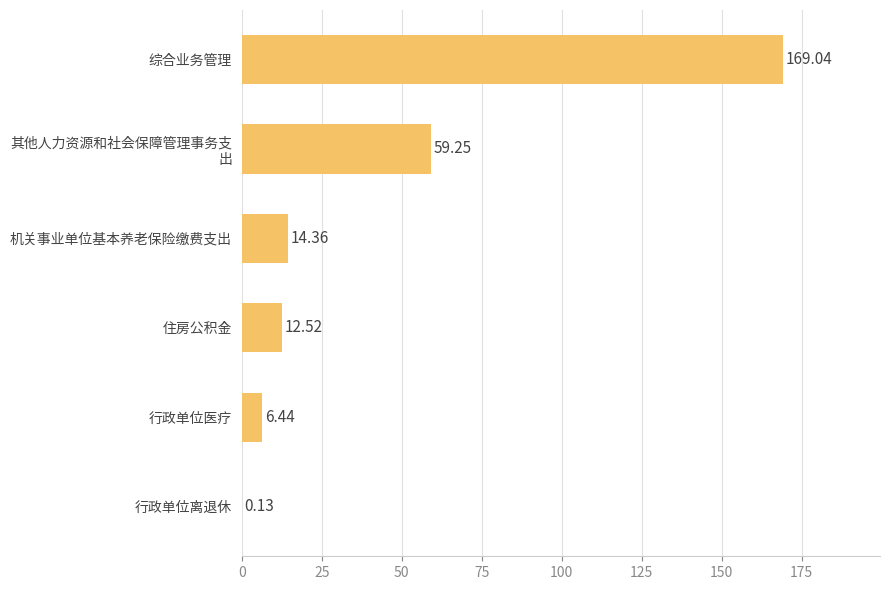

What is the change in value from 机关事业单位基本养老保险缴费支出 to 综合业务管理?

+154.7